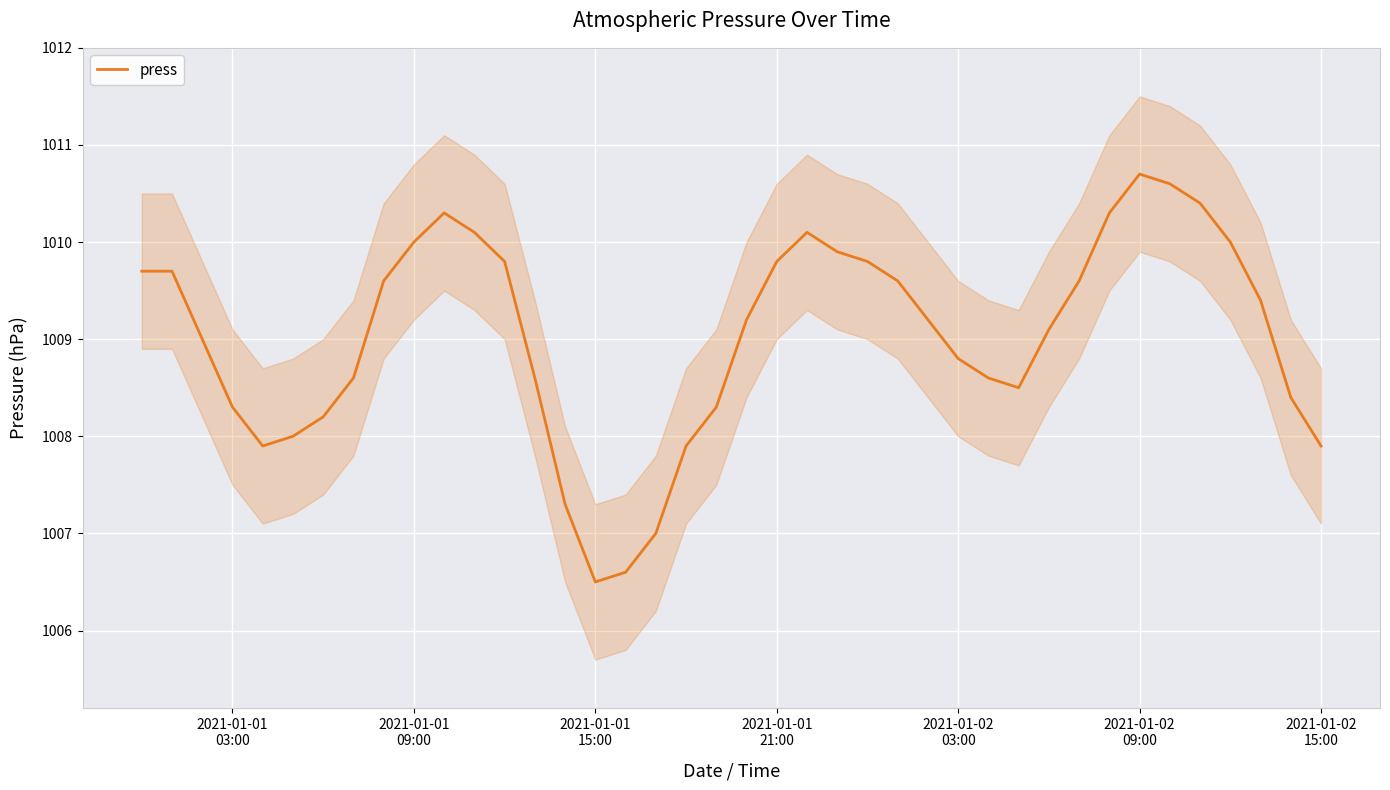

How many data points does each series have?

40